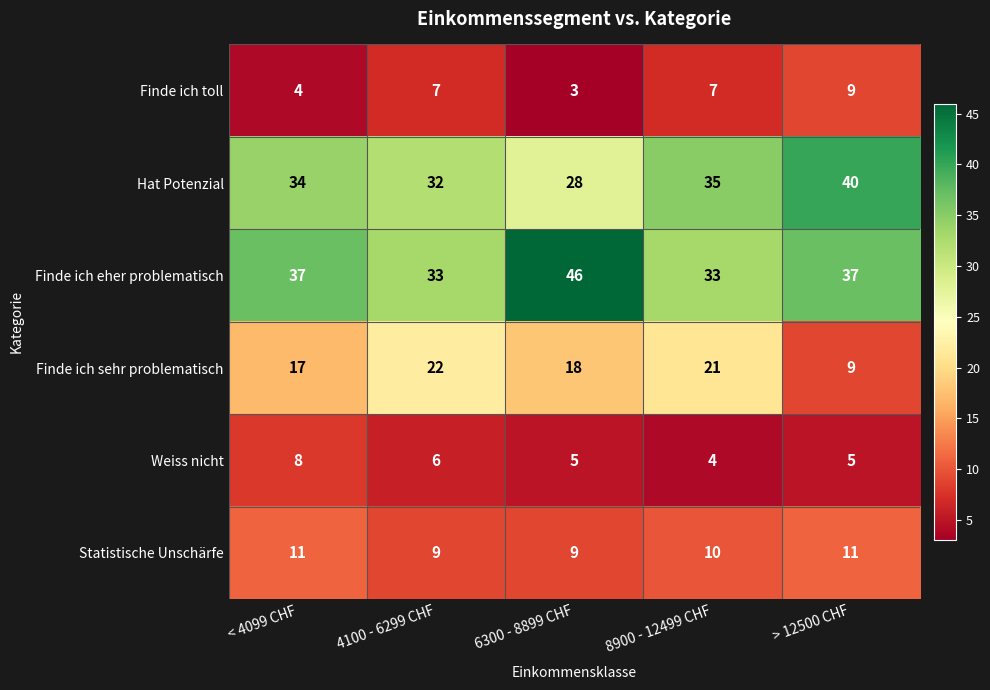

What is the minimum value shown in the chart?

3